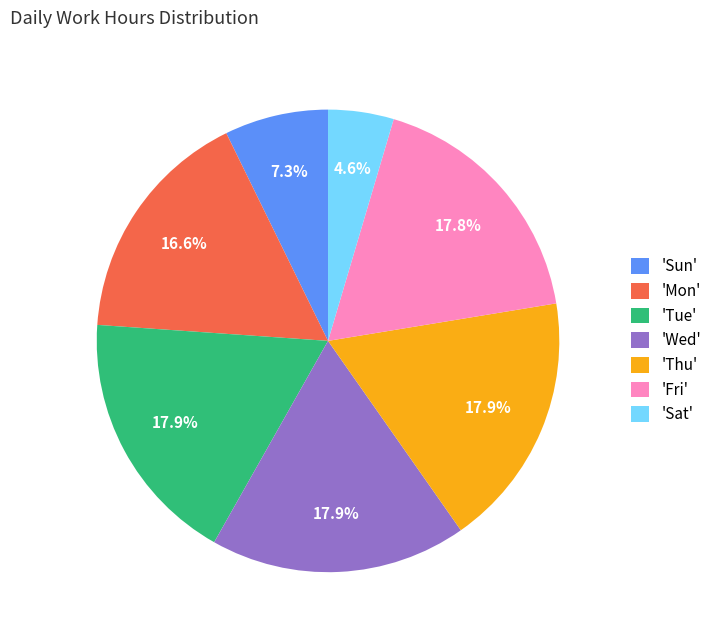

Which slice is the smallest?

'Sat'